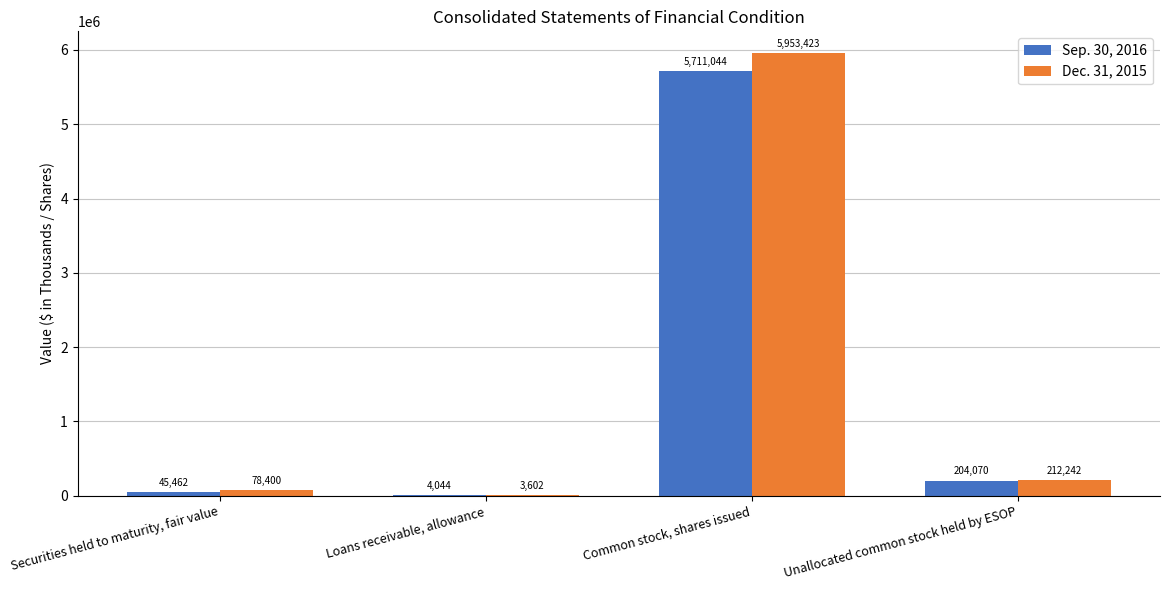

Which series changed the most between Loans receivable, allowance and Common stock, shares issued?

Dec. 31, 2015